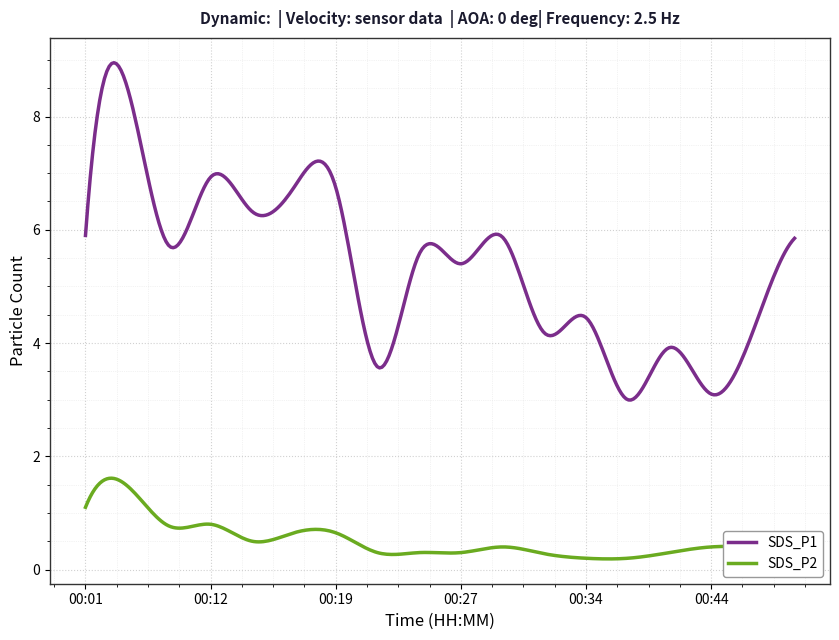

What is the sum of all SDS_P1 values?

1604.8